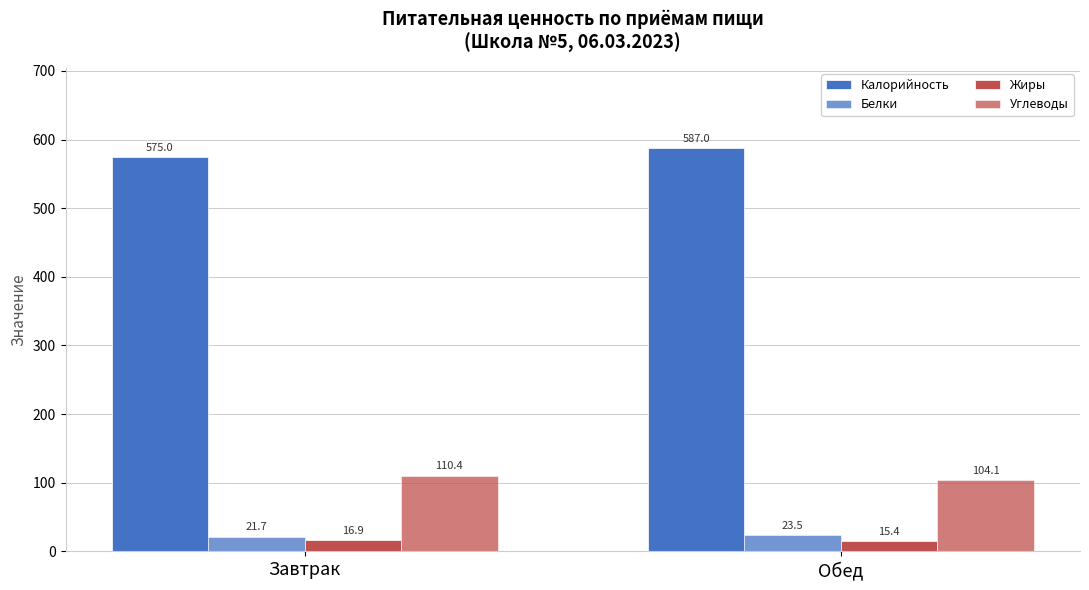

How many values in the Жиры series are below 16?

1